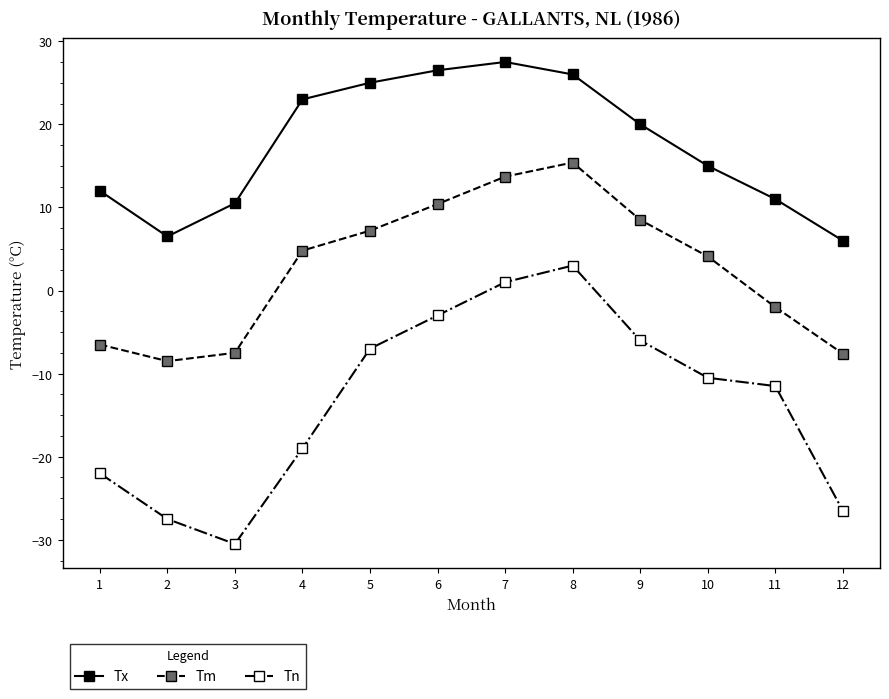

Rank the series by their average value, from highest to lowest.

Tx, Tm, Tn